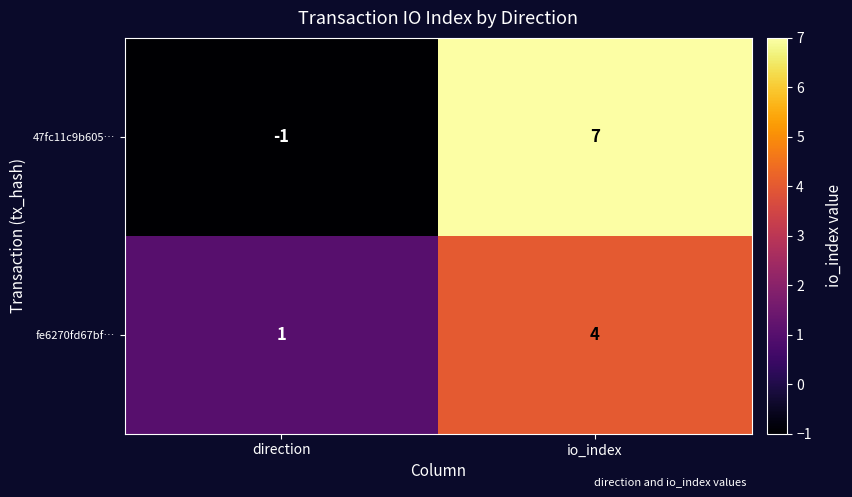

At how many categories does at least one series exceed 0?

2